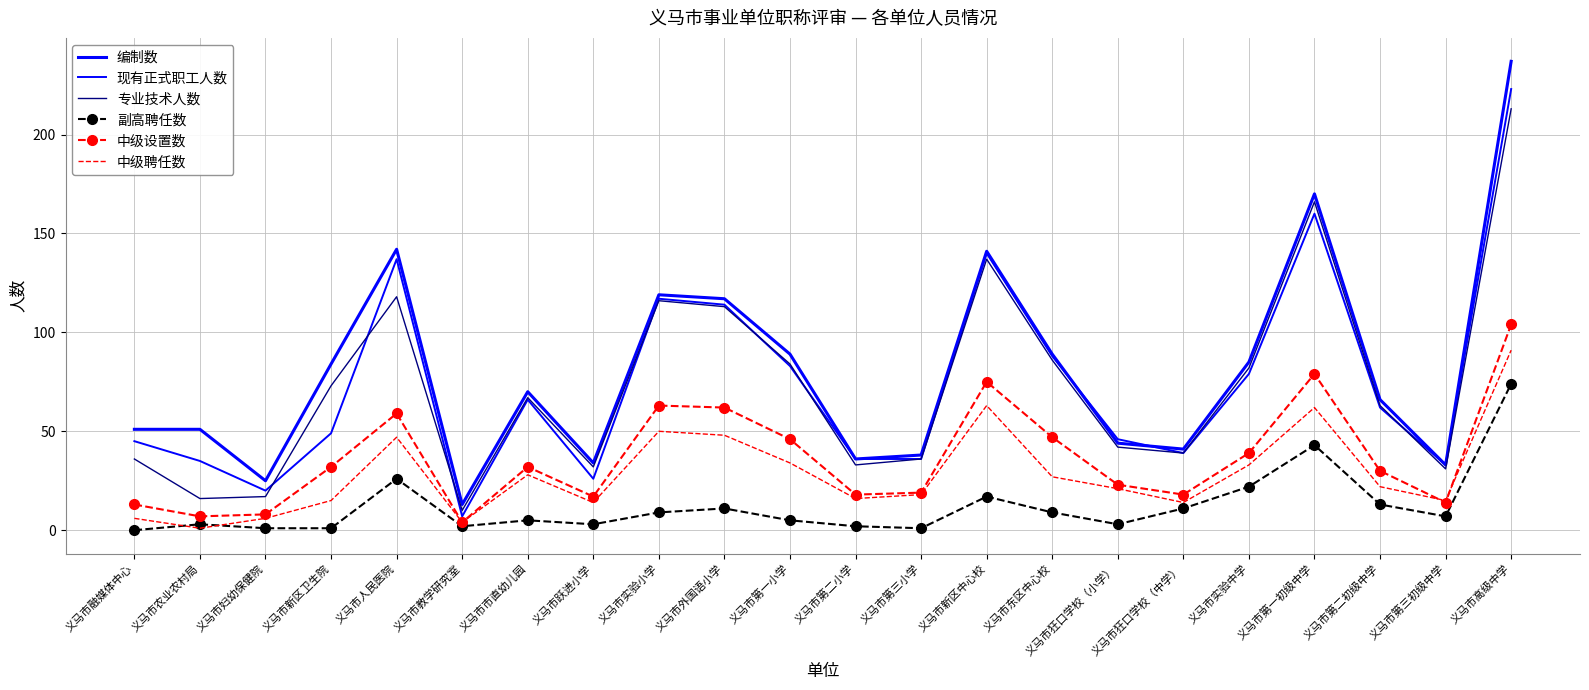

True or false: 中级设置数 and 专业技术人数 intersect in this chart.

False